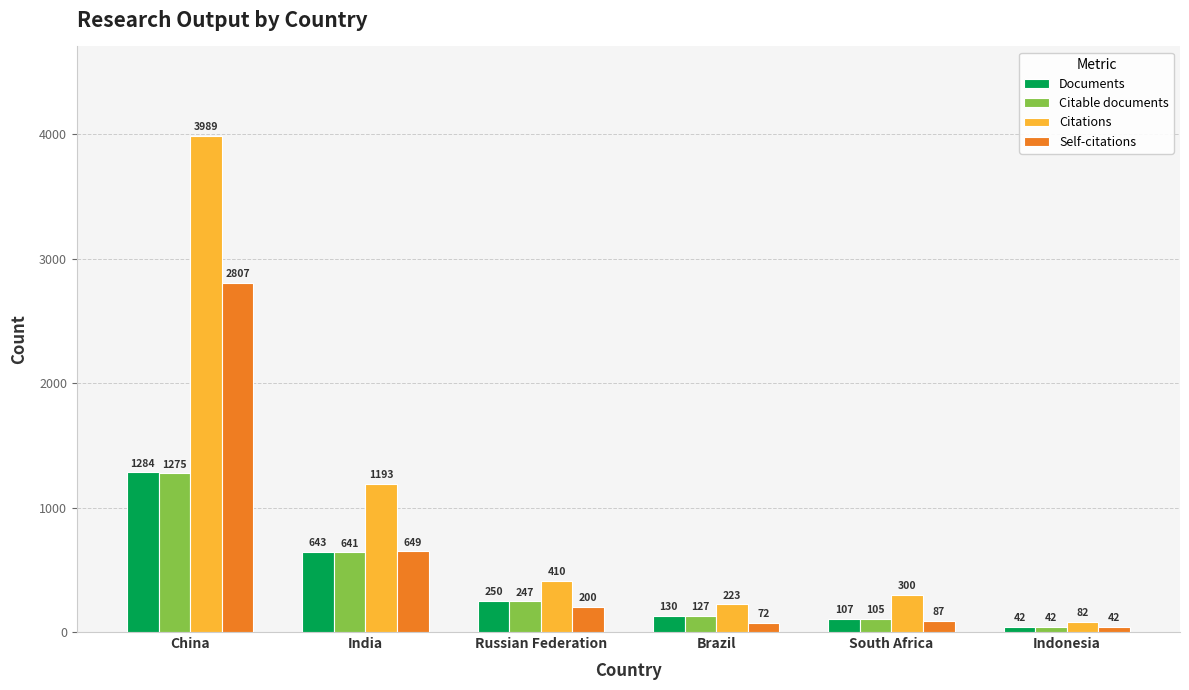

True or false: Self-citations has a value of 42 at Indonesia.

True